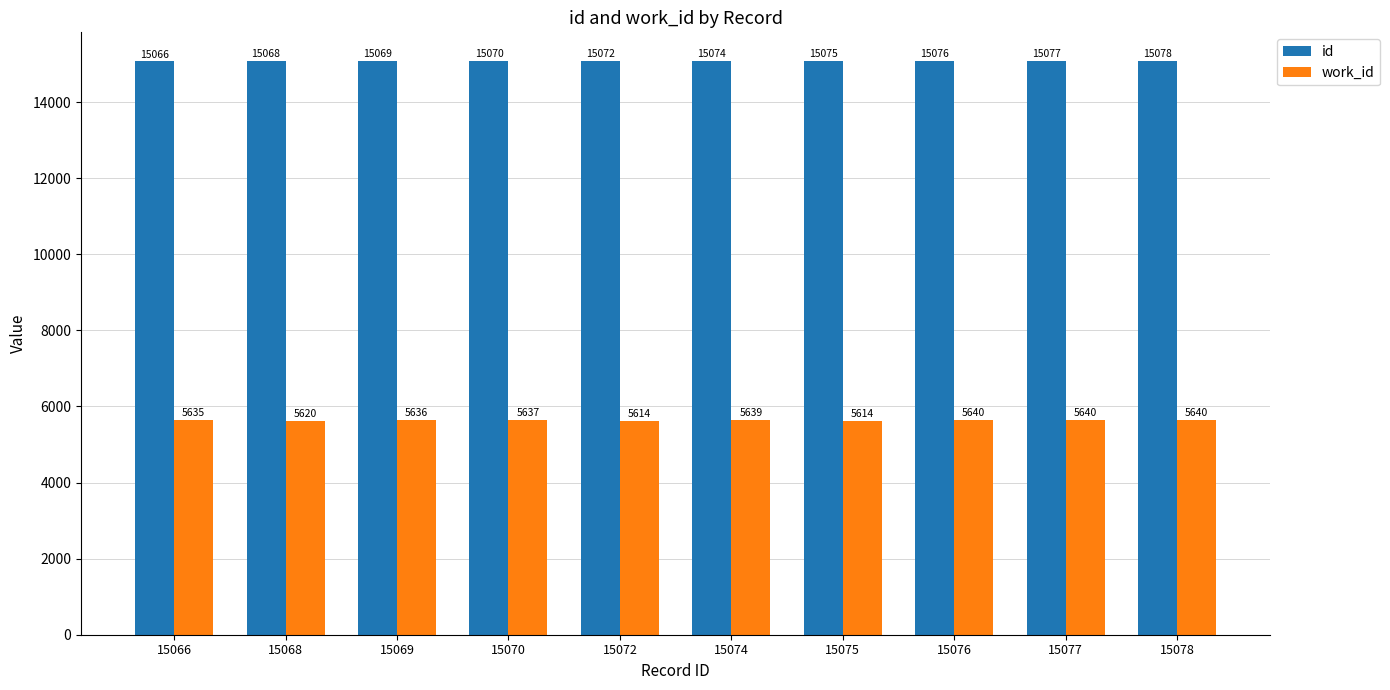

Reading left to right, transcribe all the data shown in this chart.

id: 15066=15066	15068=15068	15069=15069	15070=15070	15072=15072	15074=15074	15075=15075	15076=15076	15077=15077	15078=15078
work_id: 15066=5635	15068=5620	15069=5636	15070=5637	15072=5614	15074=5639	15075=5614	15076=5640	15077=5640	15078=5640